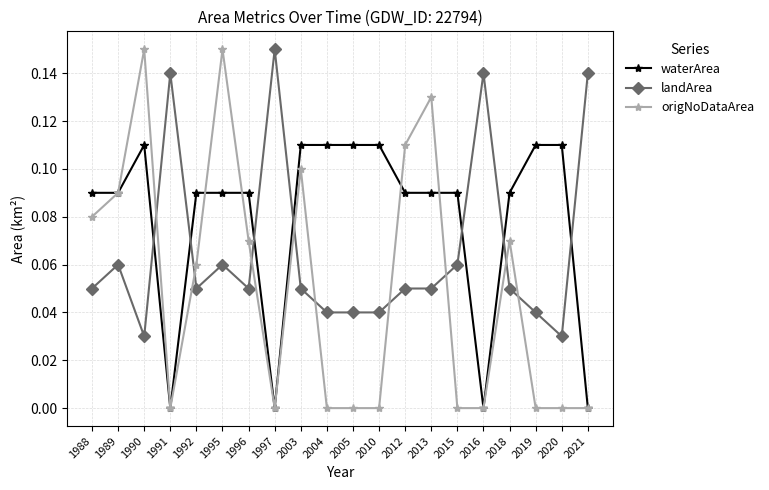

True or false: waterArea has a value of 0.0 at 1991.

True